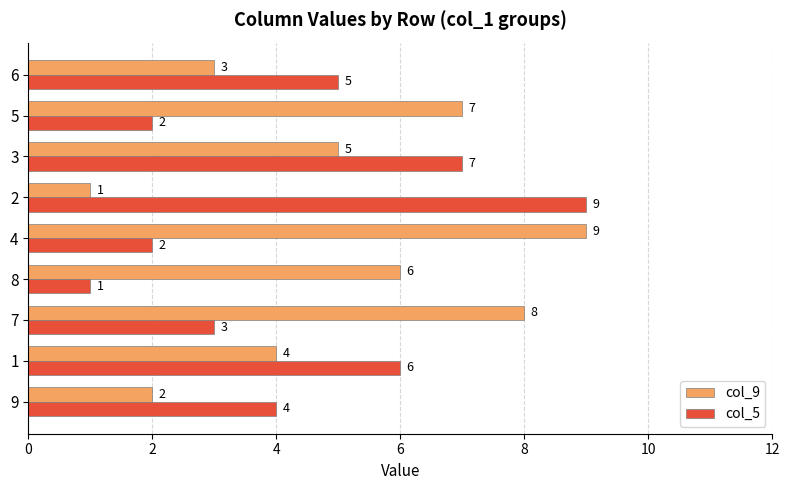

Which series has the largest total across all categories?

col_9